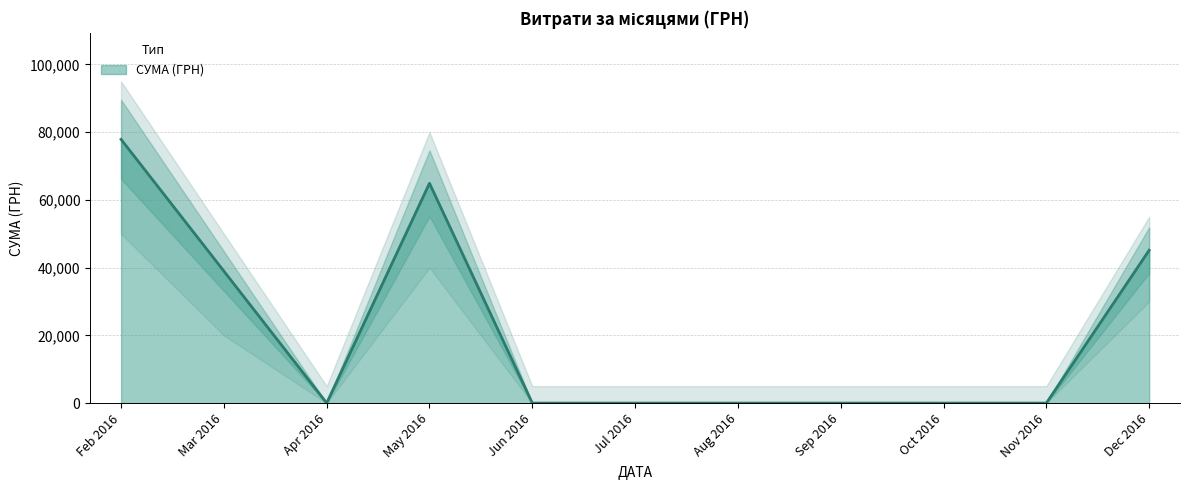

Which category has the highest value in the СУМА (ГРН) series?

Feb 2016